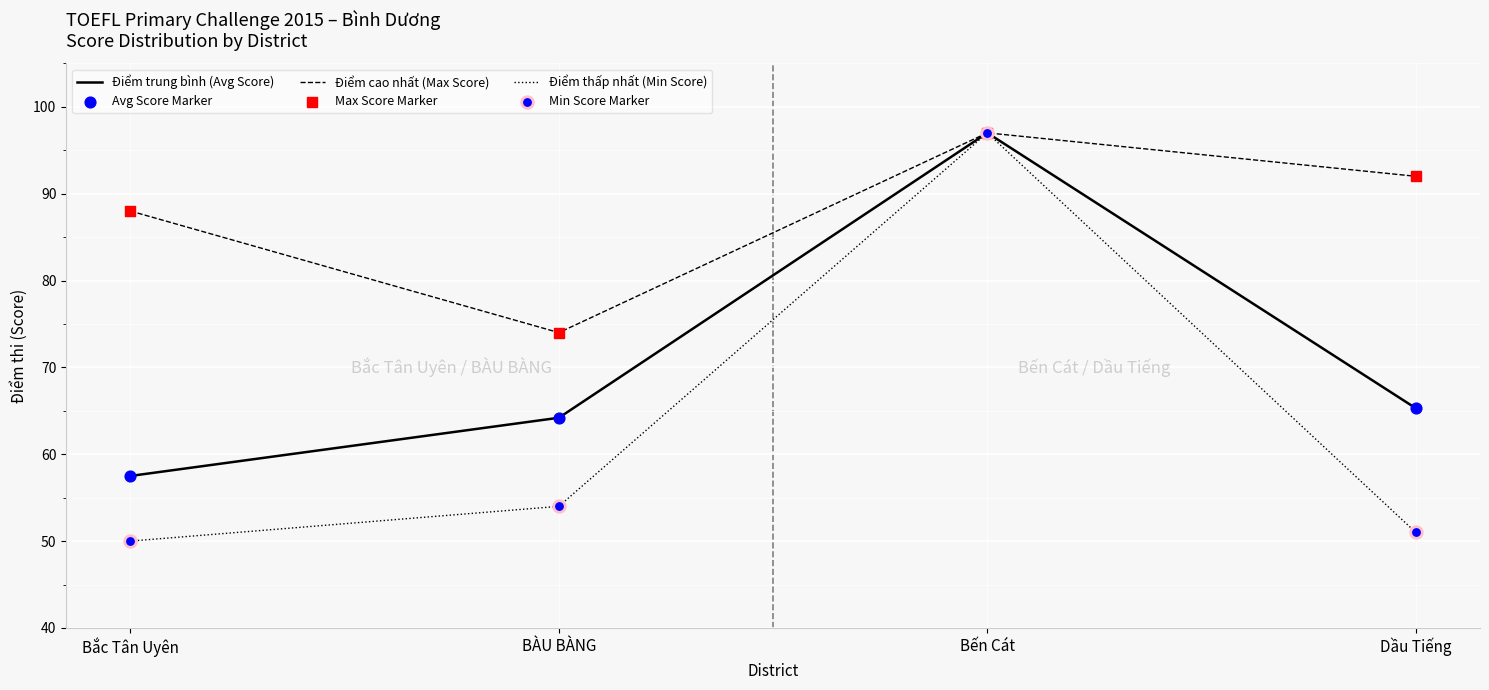

At which category is the sum across all series the highest?

Bến Cát